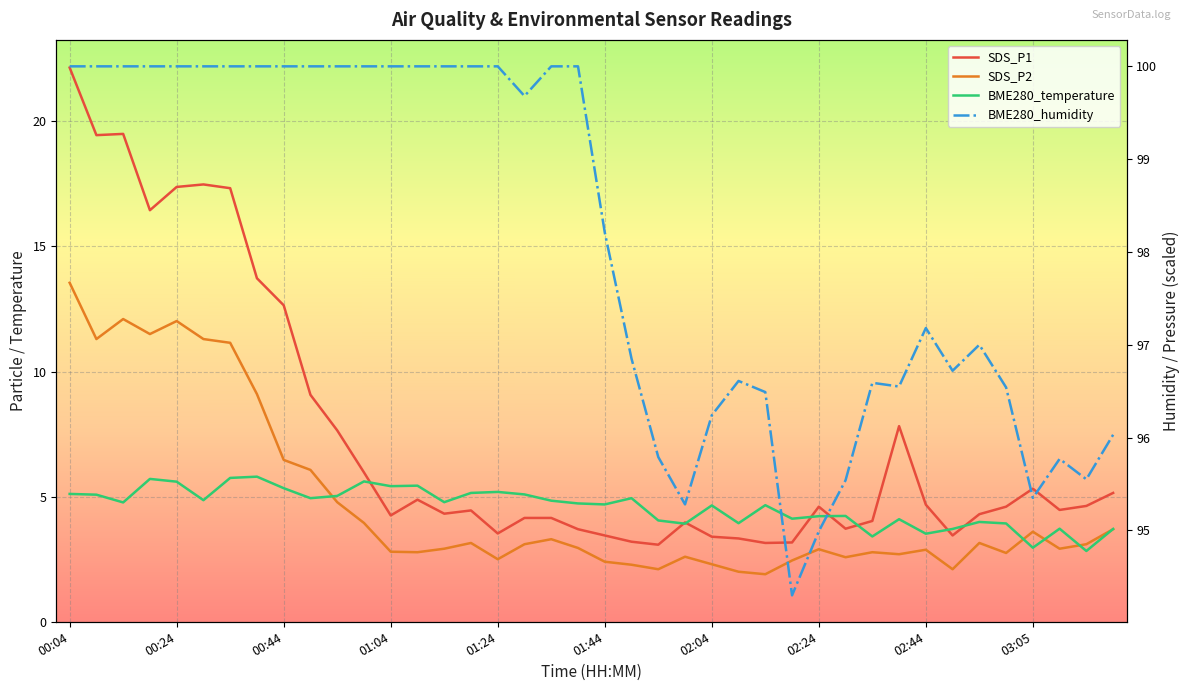

At which label does SDS_P2 reach its peak?

00:04